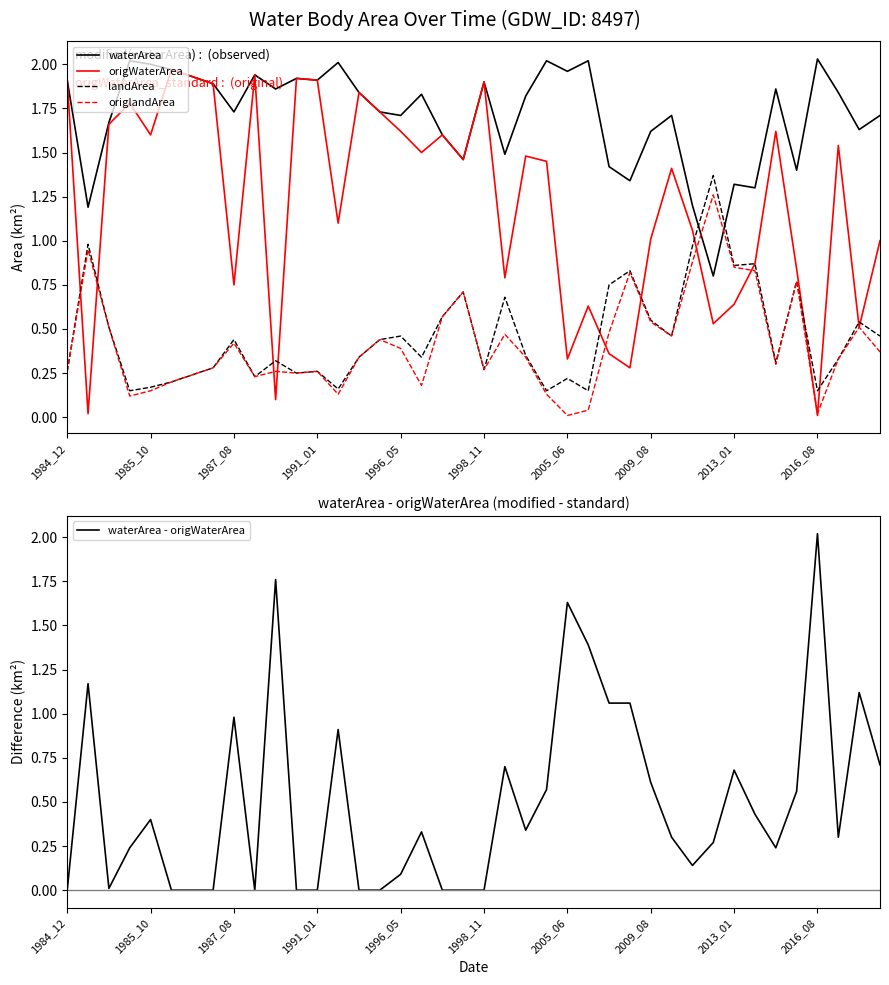

Which series has the widest spread of values?

waterArea - origWaterArea